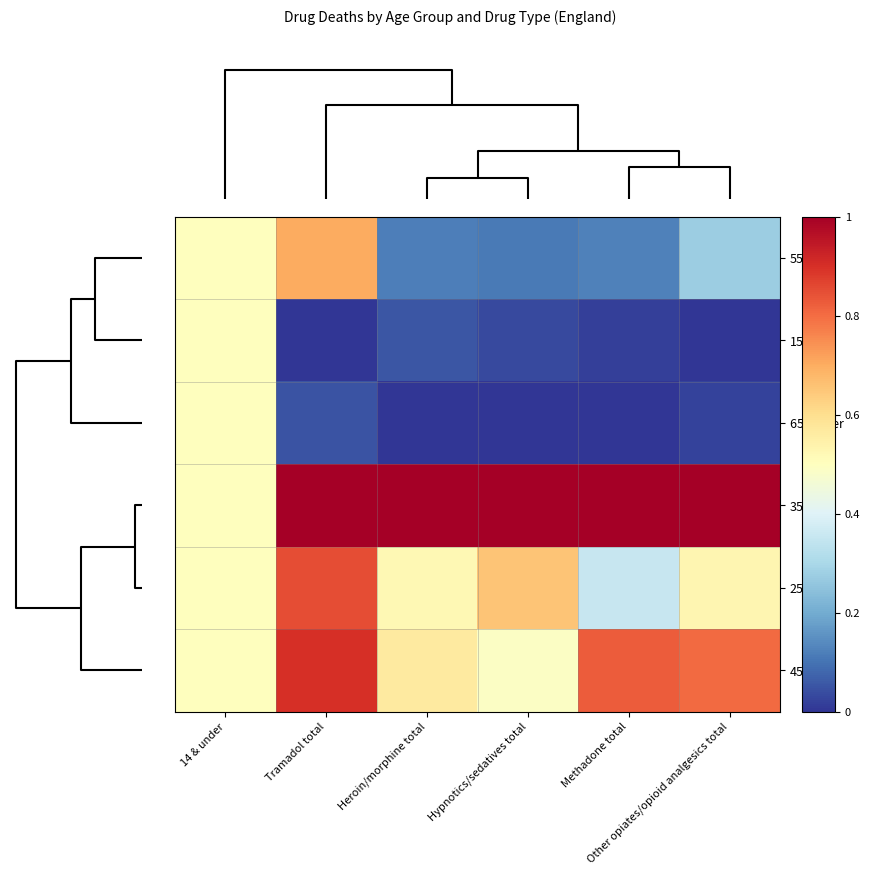

Which series has the largest range (max minus min)?

55-64